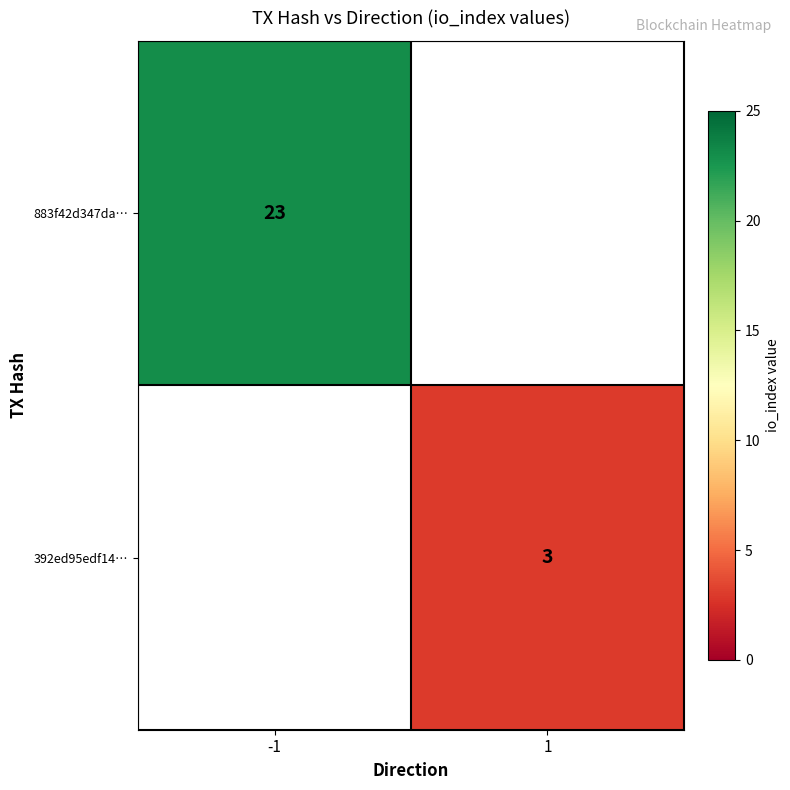

Is the value of 392ed95edf14… at 1 greater than the value of 883f42d347da… at -1?

No